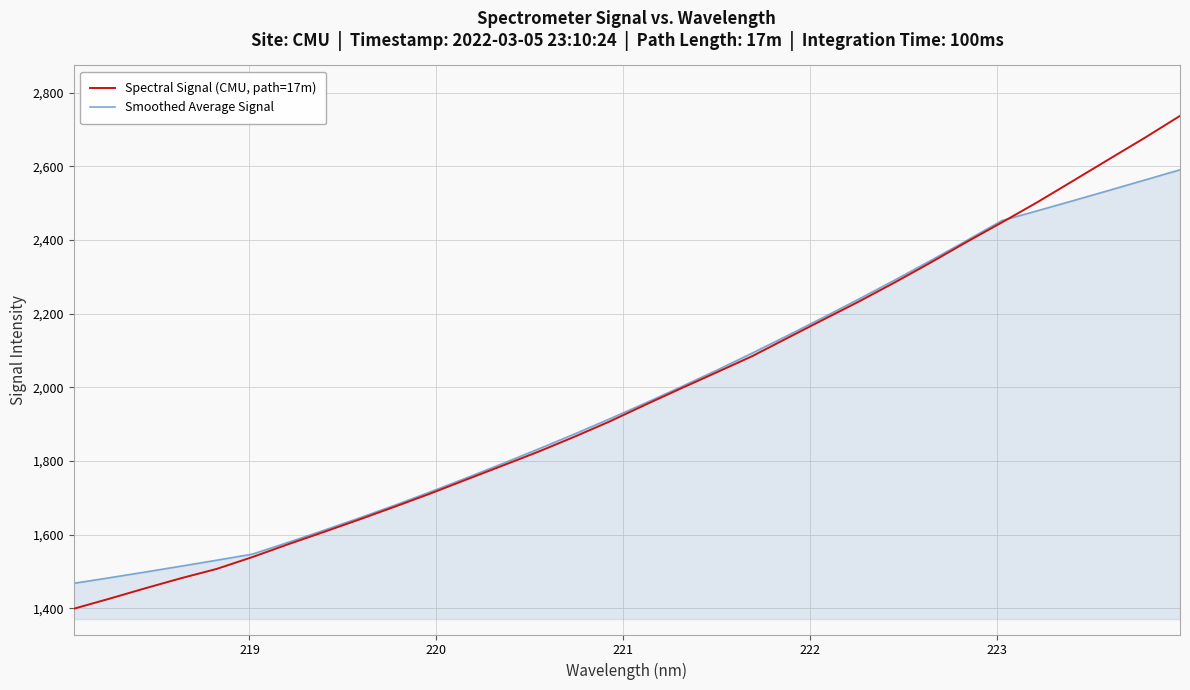

What is the highest value of the Spectral Signal (CMU, path=17m) series?

2737.0